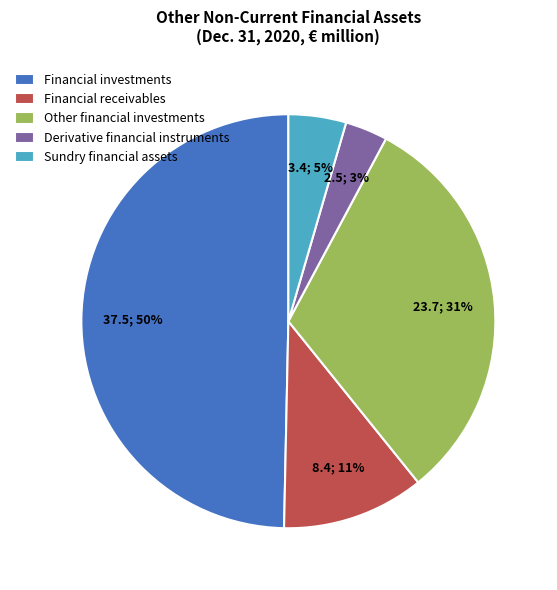

What percentage is the Derivative financial instruments slice, to the nearest percent?

3%